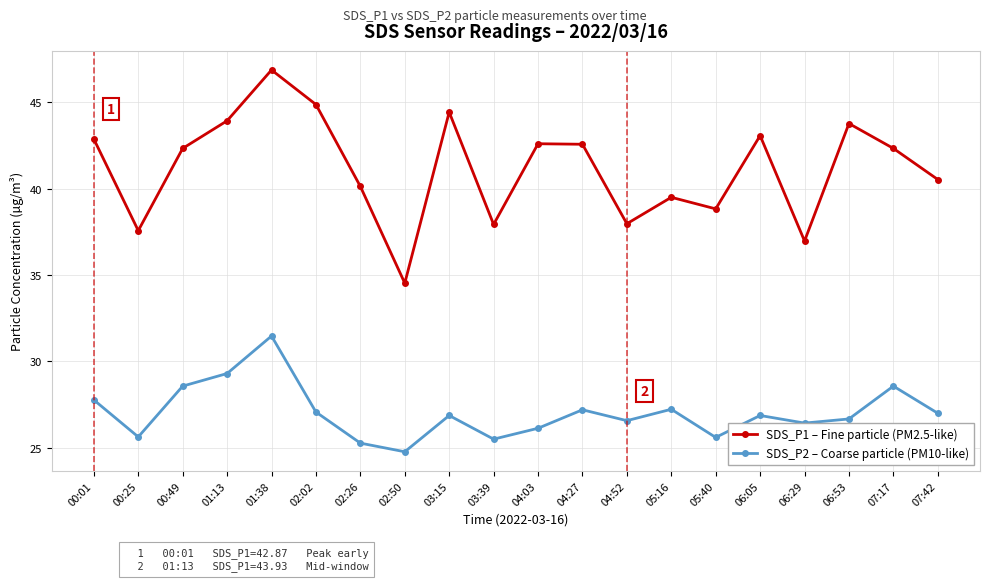

Where is the first local minimum for SDS_P2 – Coarse particle (PM10-like)?

00:25